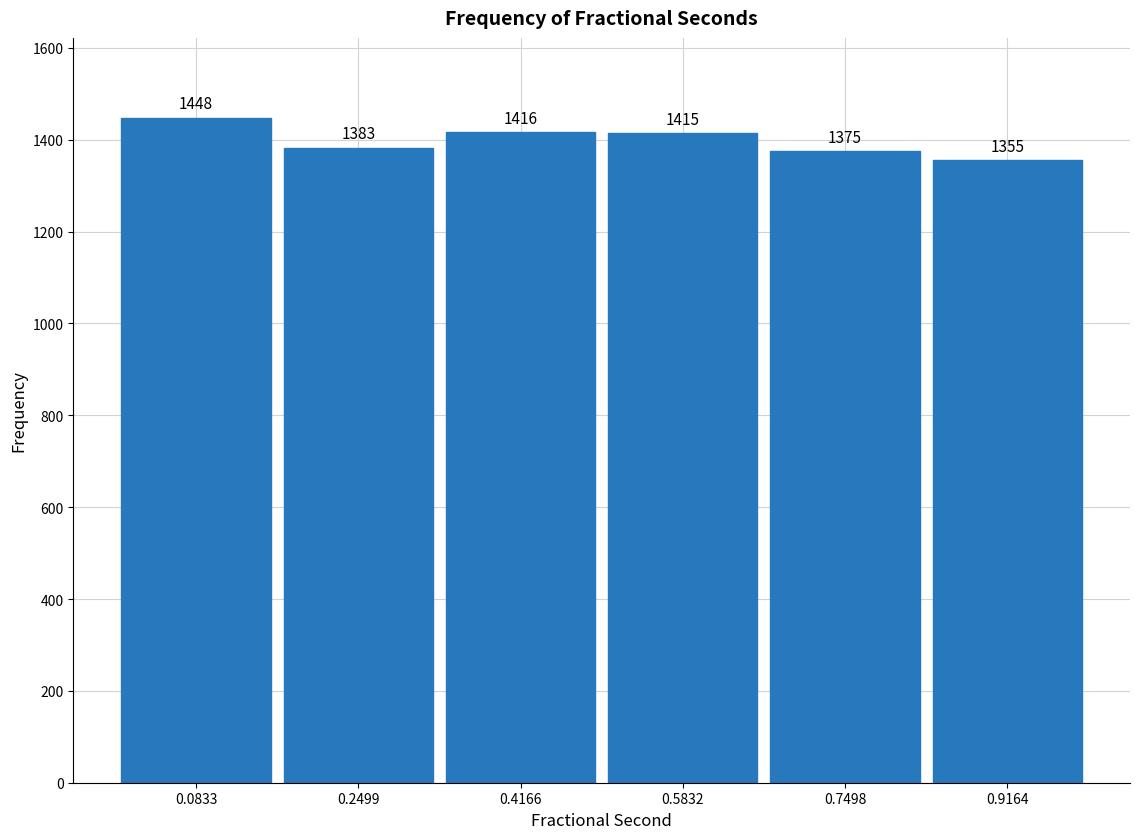

Over which range of the x-axis is the bar tallest?

0.00 to 0.16